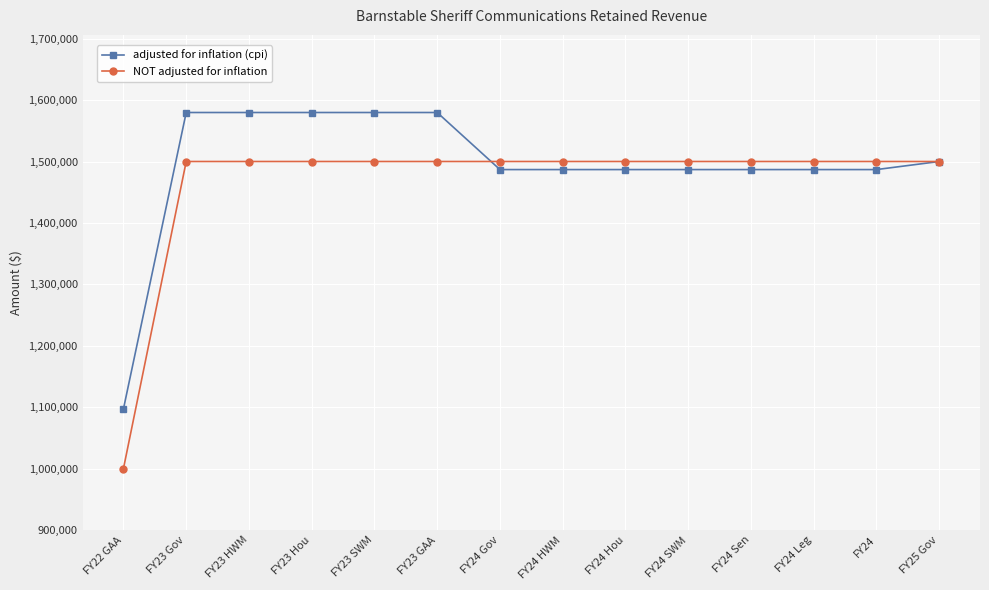

What is the minimum value for NOT adjusted for inflation?

1000000